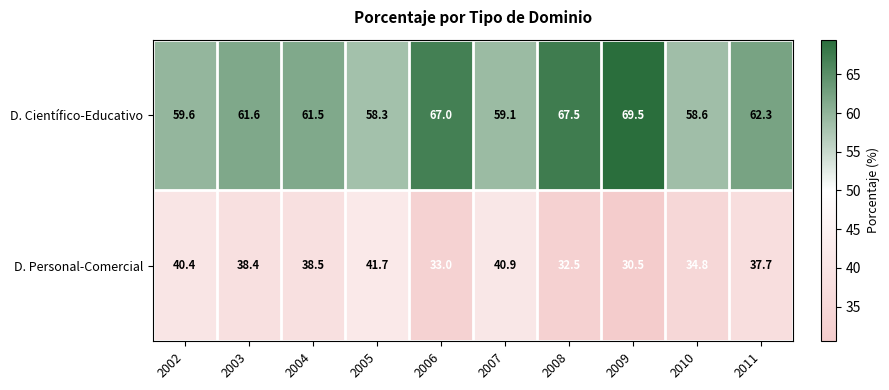

List the series in order of their peak value, lowest first.

D. Personal-Comercial, D. Científico-Educativo